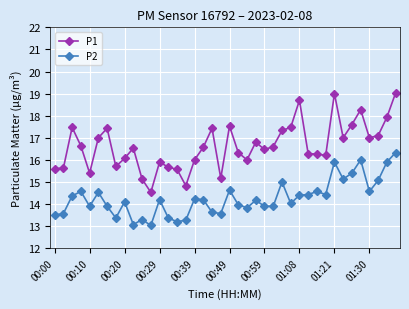

What is the average value of the P2 series?

14.3